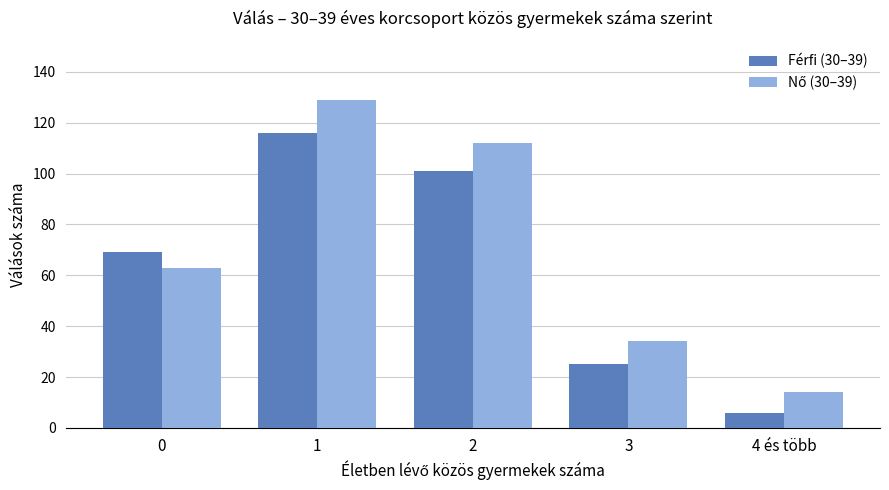

Count the number of categories in the chart.

5